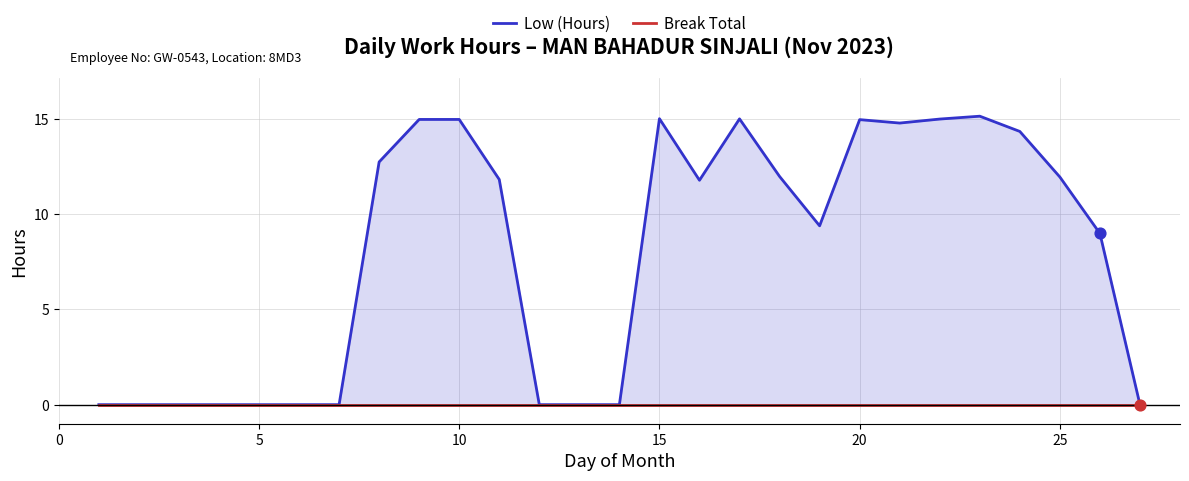

At how many categories does at least one series exceed 14?

9